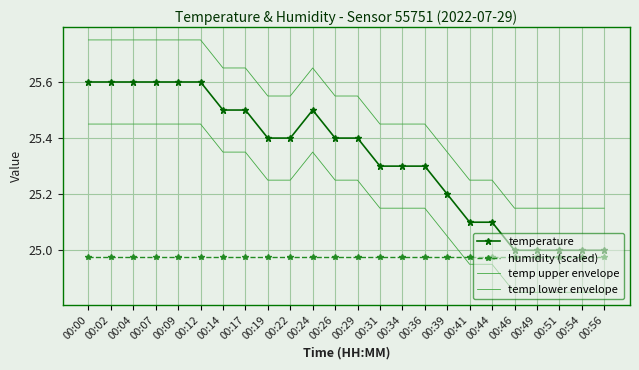

True or false: temp upper envelope and temp lower envelope intersect in this chart.

False